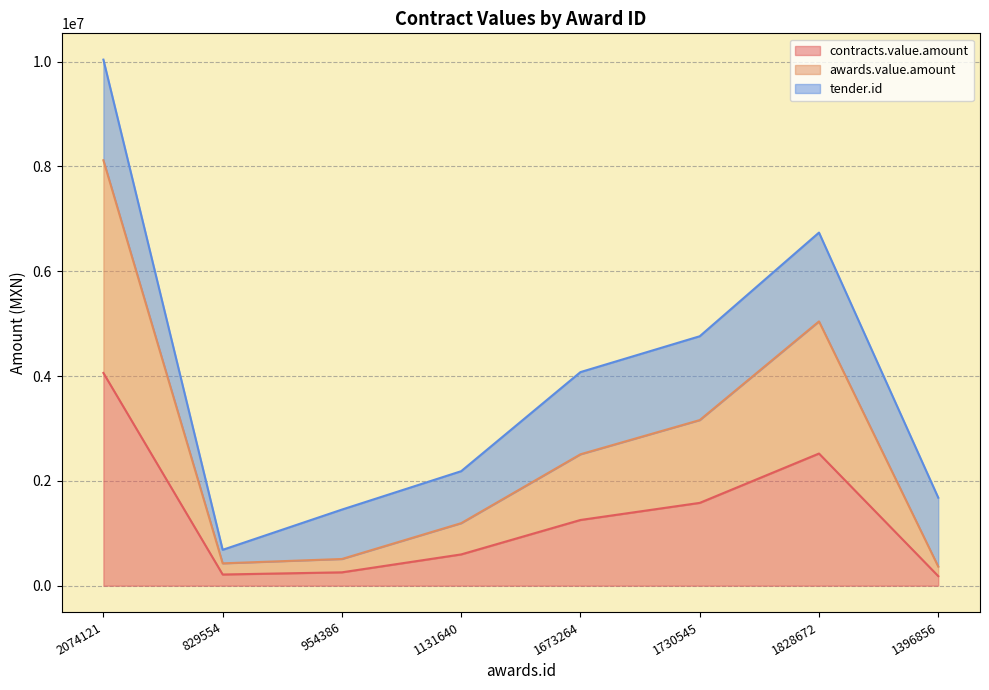

How many lines are shown in the chart?

3